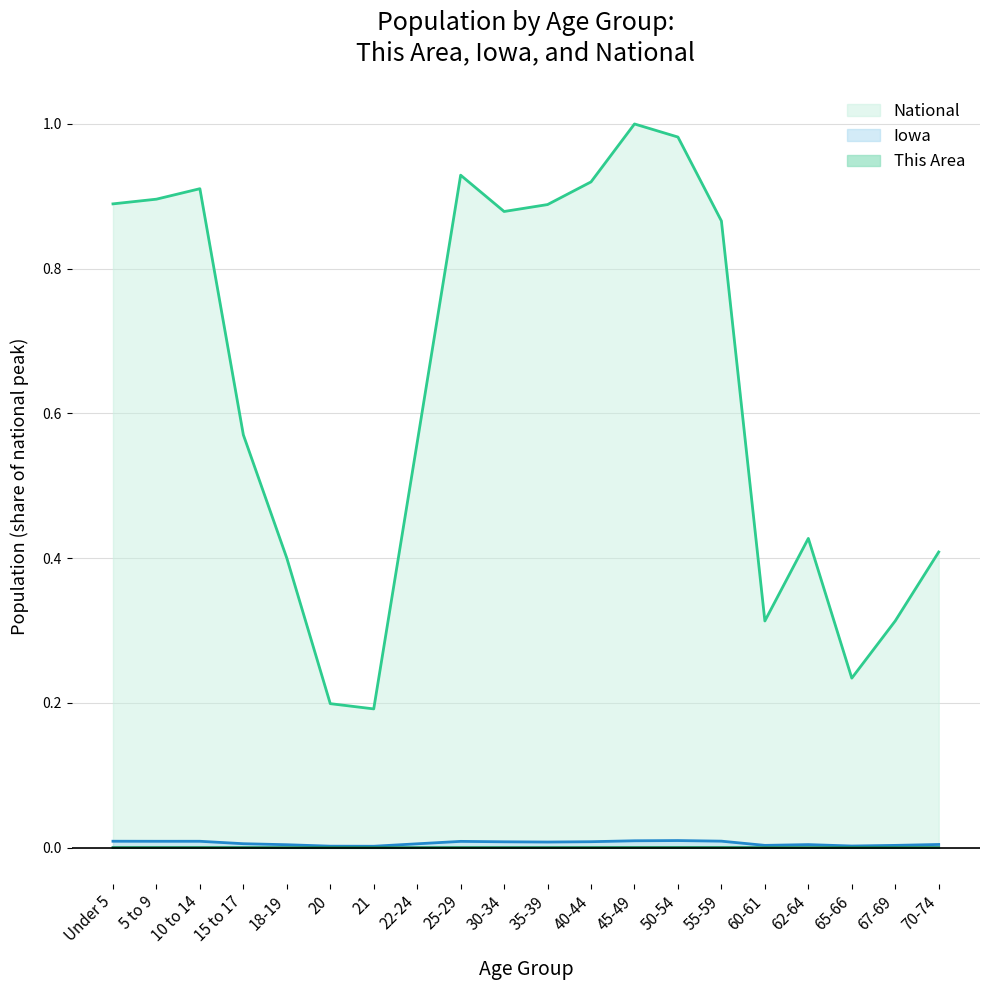

What is the label of the 9th point from the left?

25-29